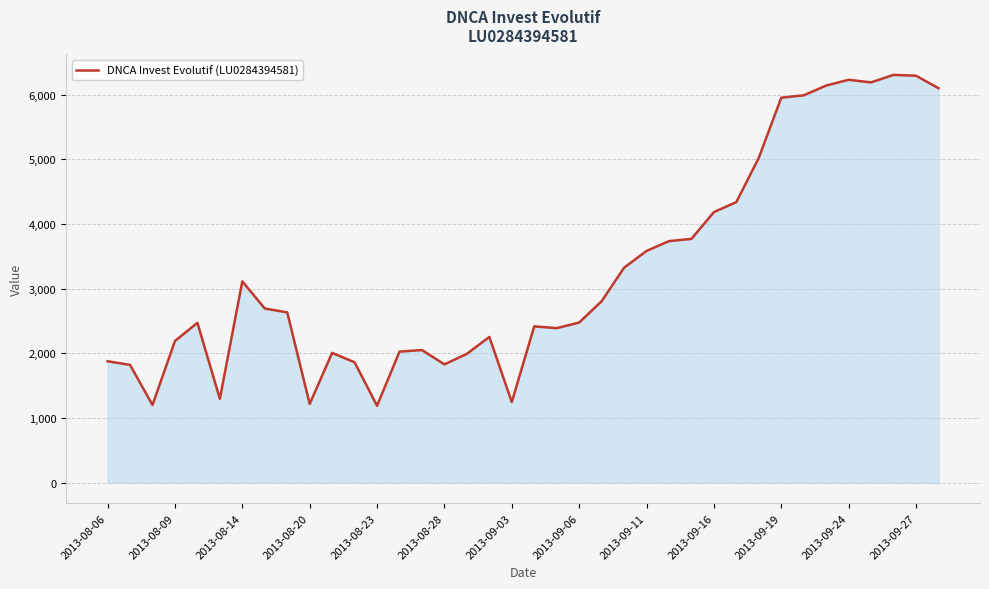

What is the minimum value shown in the chart?

1191